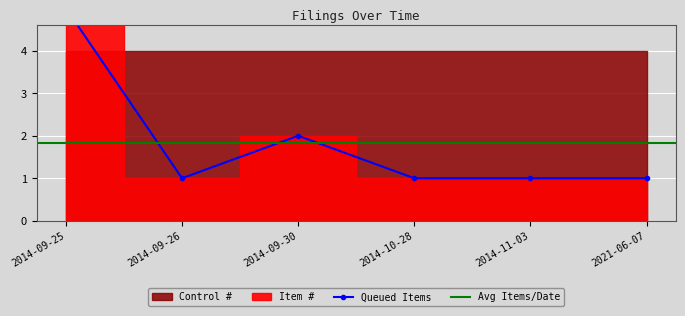

Reading left to right, transcribe all the data shown in this chart.

2014-09-25=5	2014-09-26=1	2014-09-30=2	2014-10-28=1	2014-11-03=1	2021-06-07=1